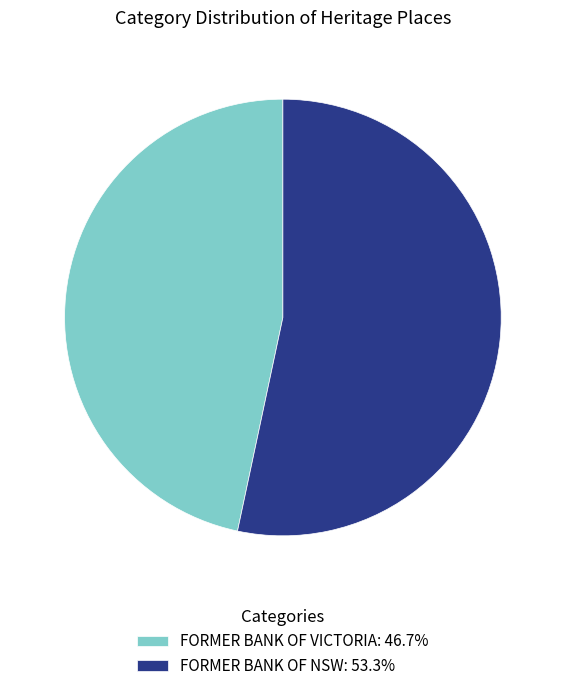

Which category has the biggest portion of the pie?

FORMER BANK OF NSW